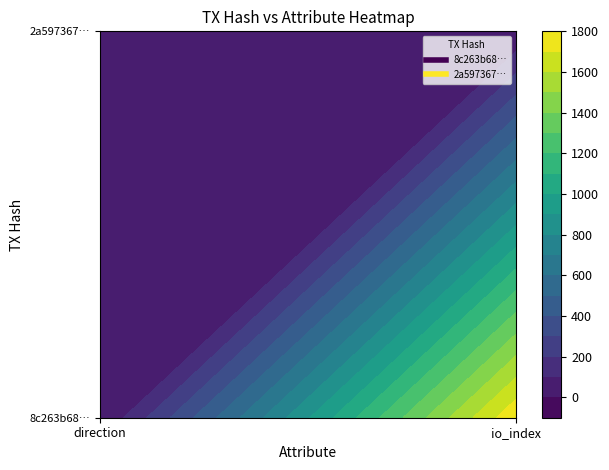

What is the highest value of the 8c263b68a06bce8be22c3995eadaba52bd3b1fa series?

1785